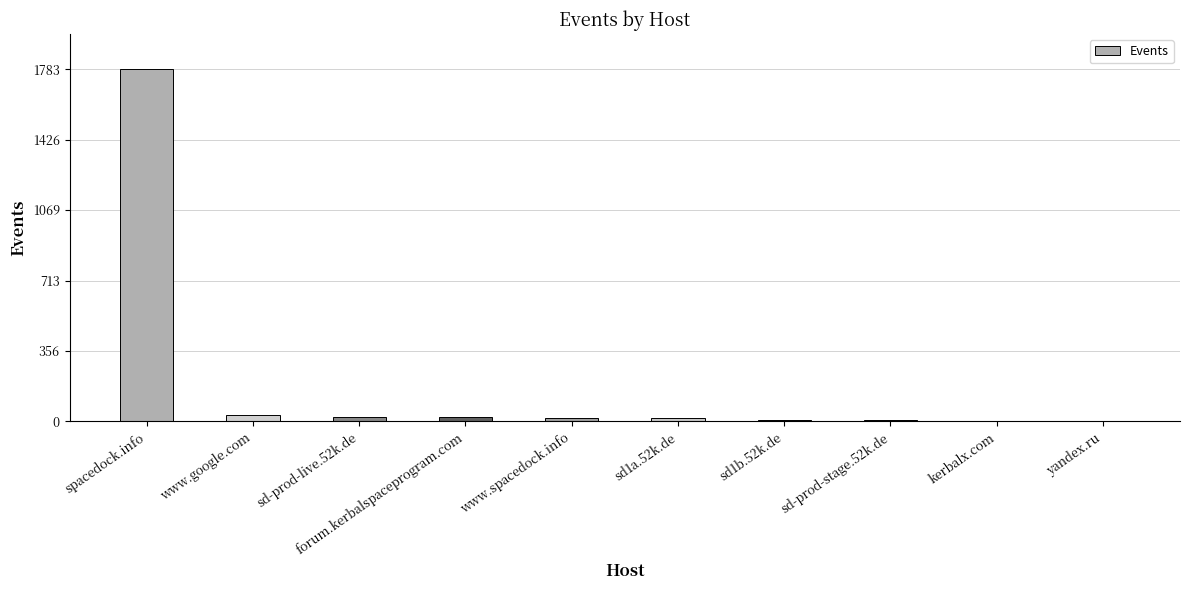

Count the number of categories in the chart.

10